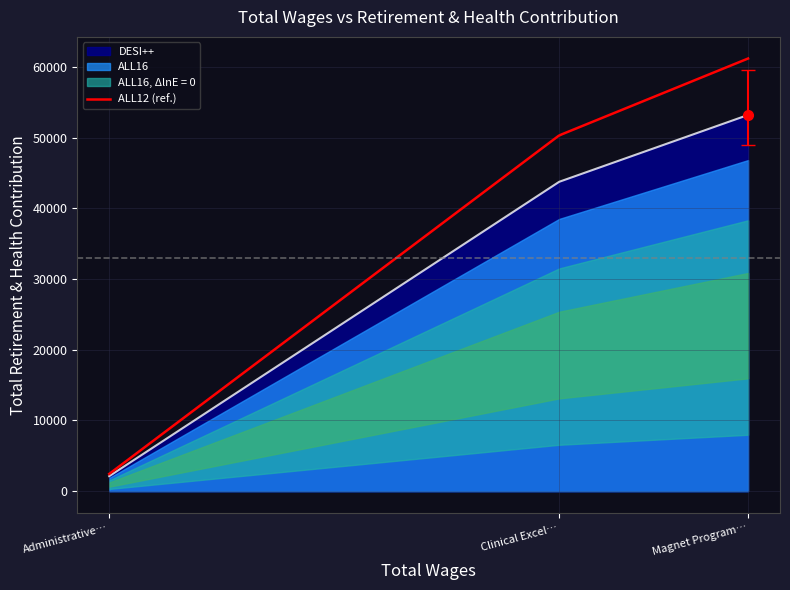

What is the change in value from Magnet Program Director to Administrative Assistant?

-51095